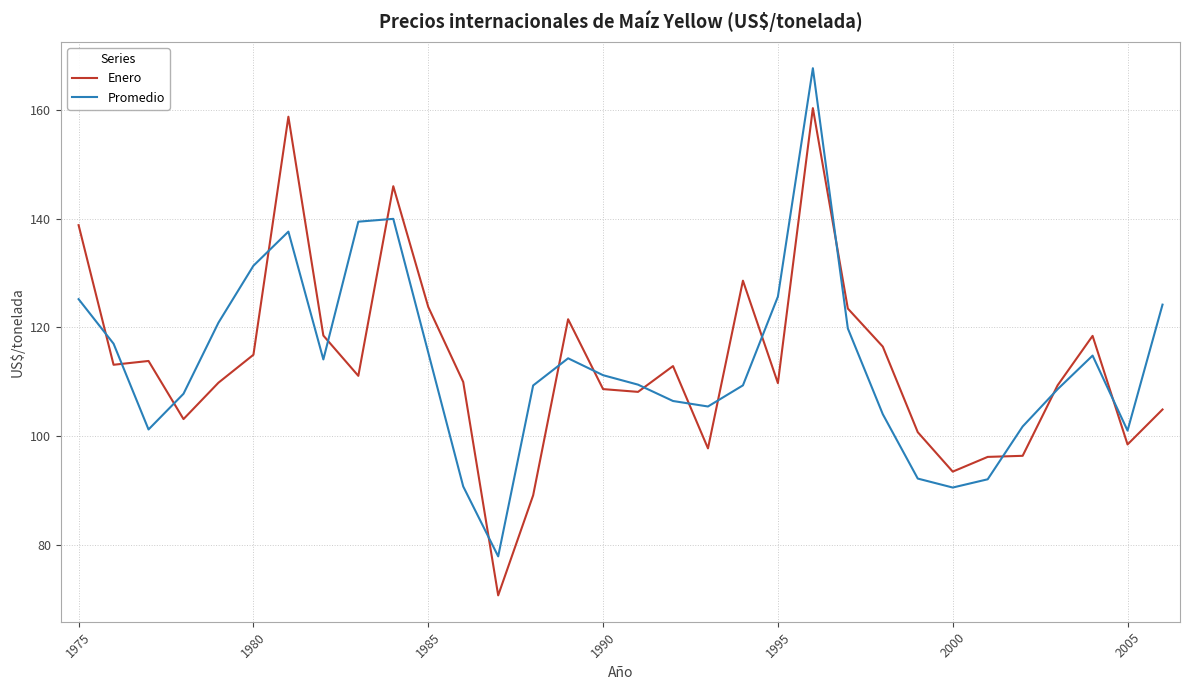

At how many categories does at least one series exceed 77?

32